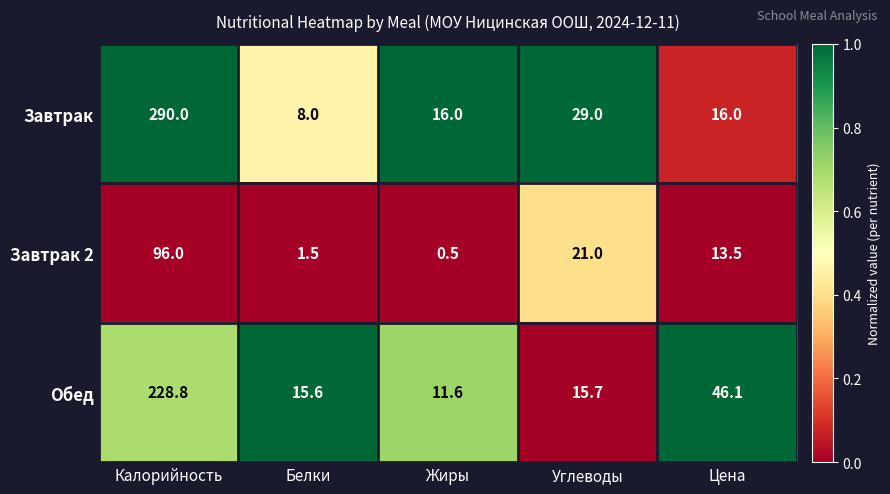

True or false: Обед has a value of 11.6 at Жиры.

True